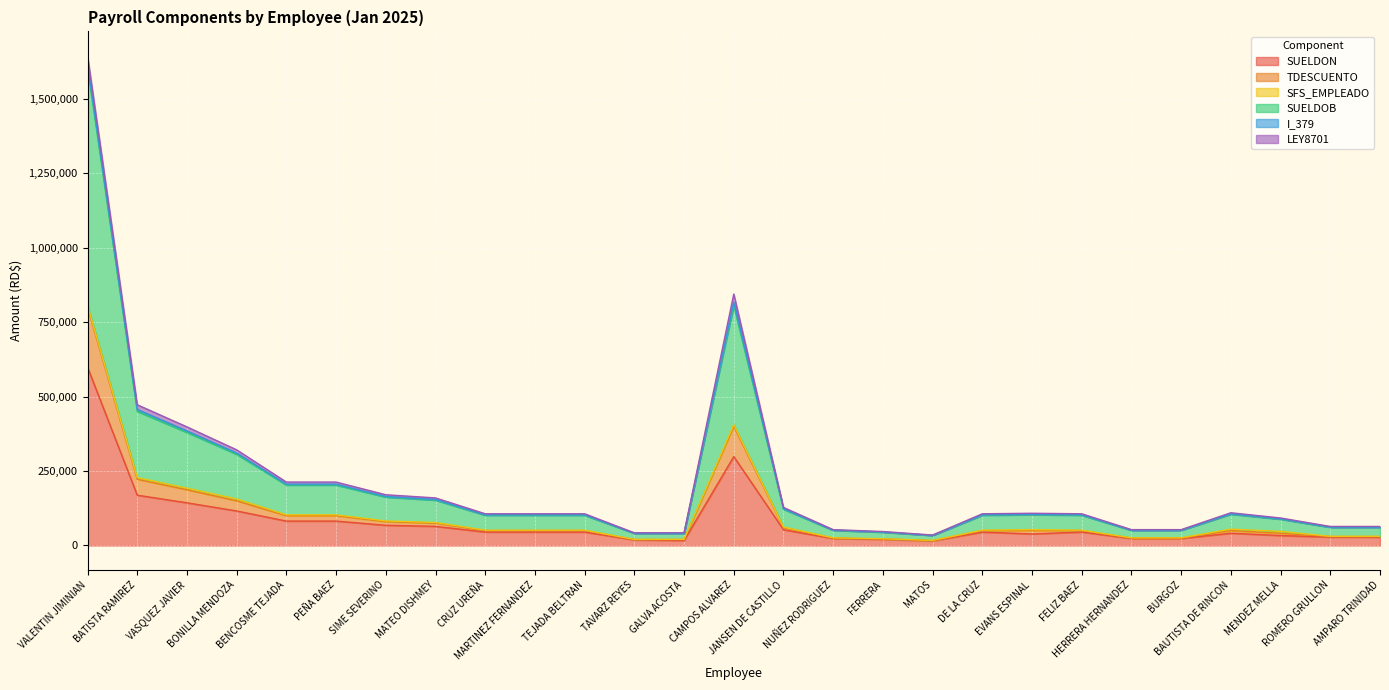

The value of SUELDON at TAVARZ REYES is 10004.4. True or false?

False